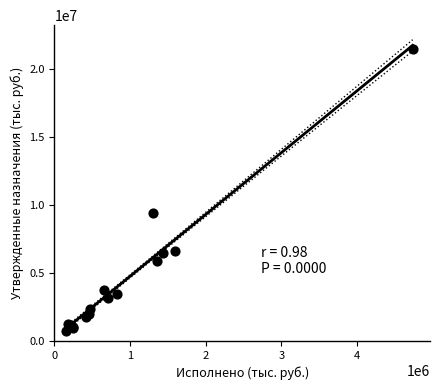

What Y value in the scatter plot is closest to 11092424?

9430273.0